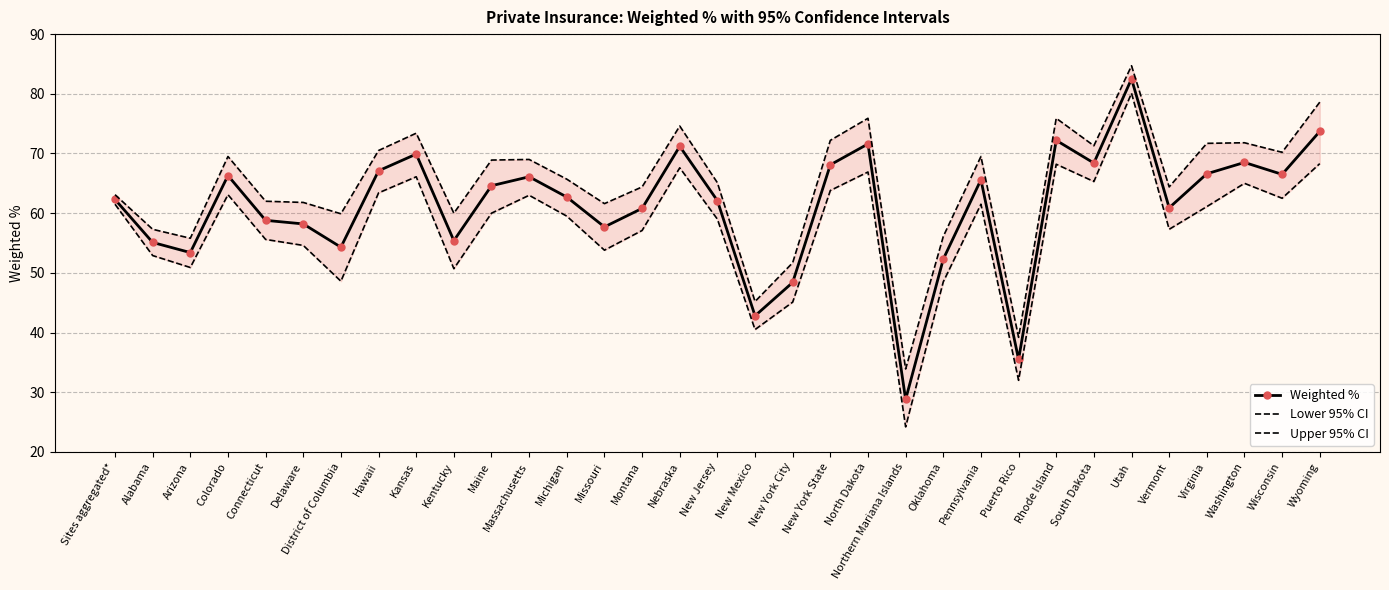

Rank the series by their maximum value, from highest to lowest.

Upper 95% CI, Weighted %, Lower 95% CI